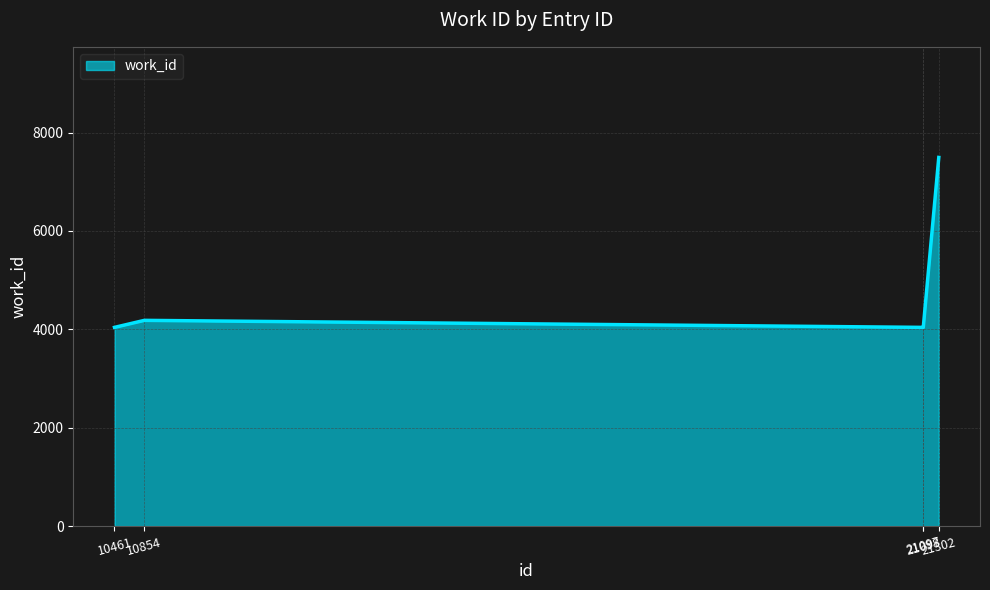

True or false: the data shows 12550 at 21302.

False